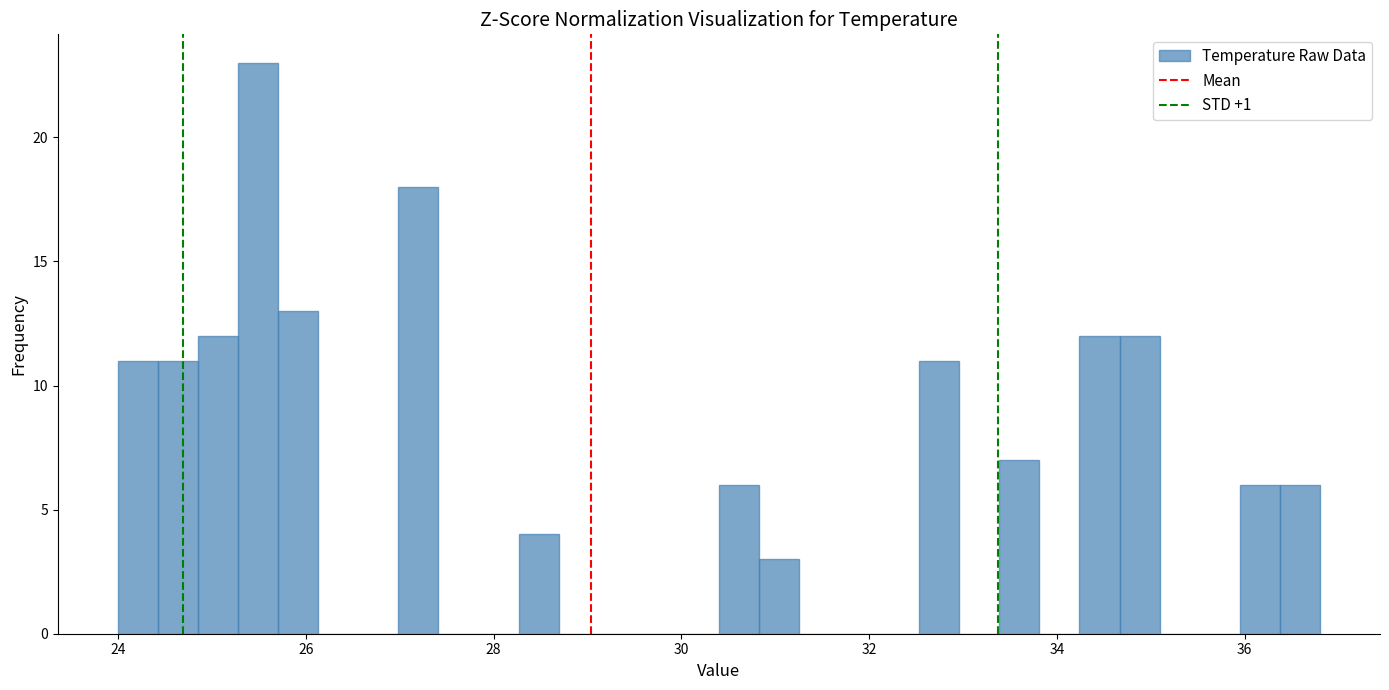

Around what value on the x-axis is the tallest bar? Give the approximate position of its centre, as read against the axis.

25.4